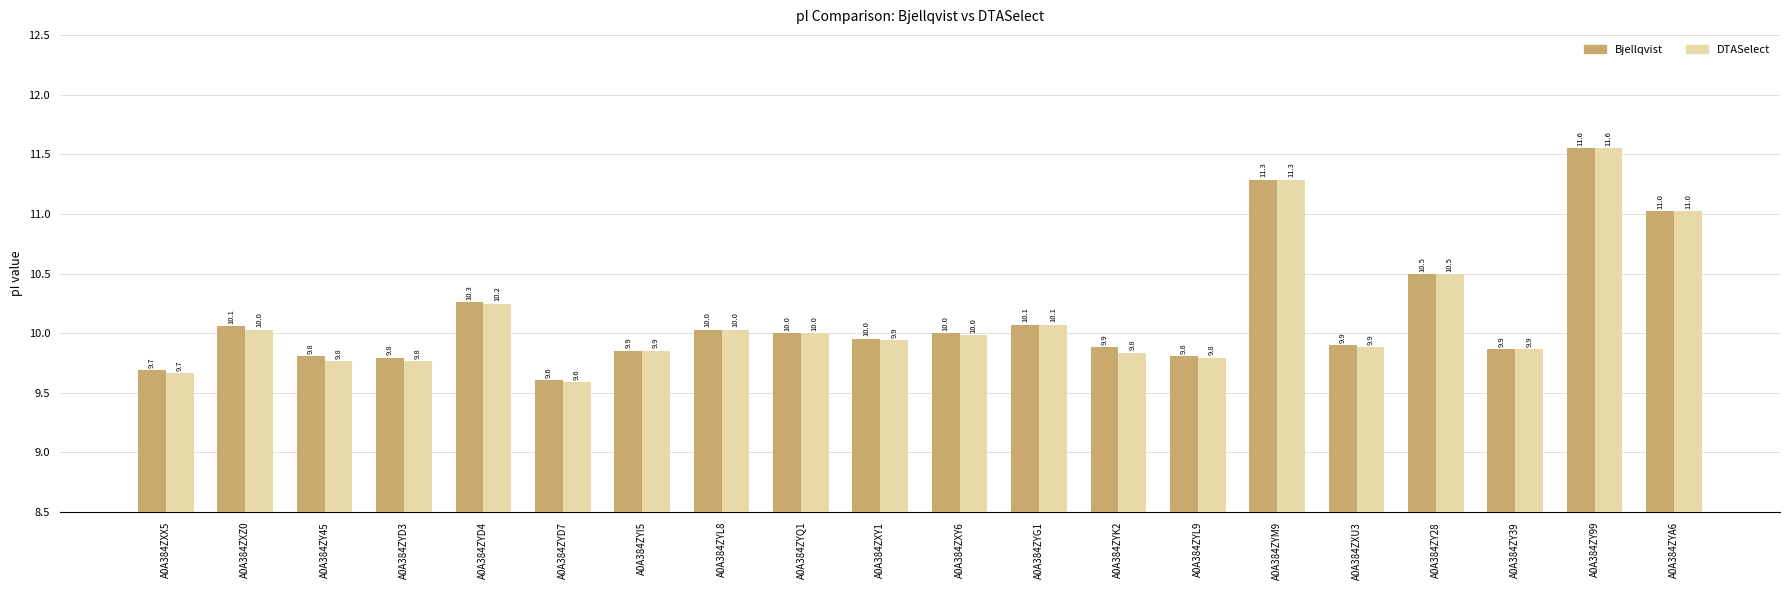

Rank the series by their average value, from highest to lowest.

Bjellqvist, DTASelect